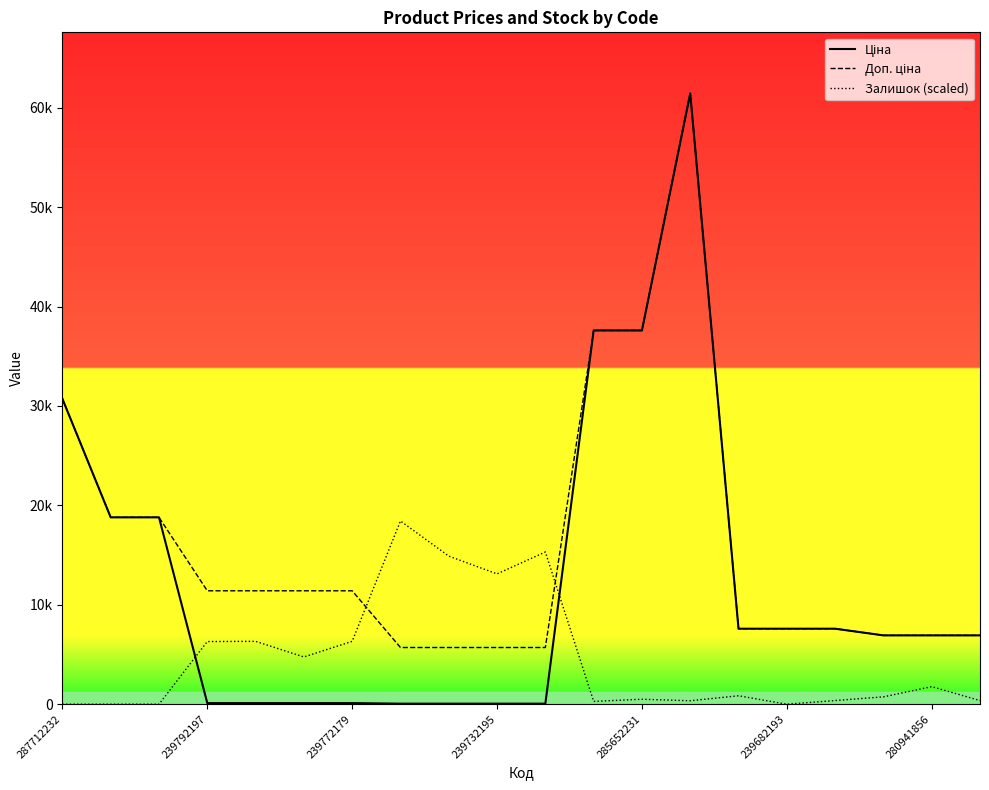

True or false: Доп. ціна has a value of 5705.0 at 8.

True